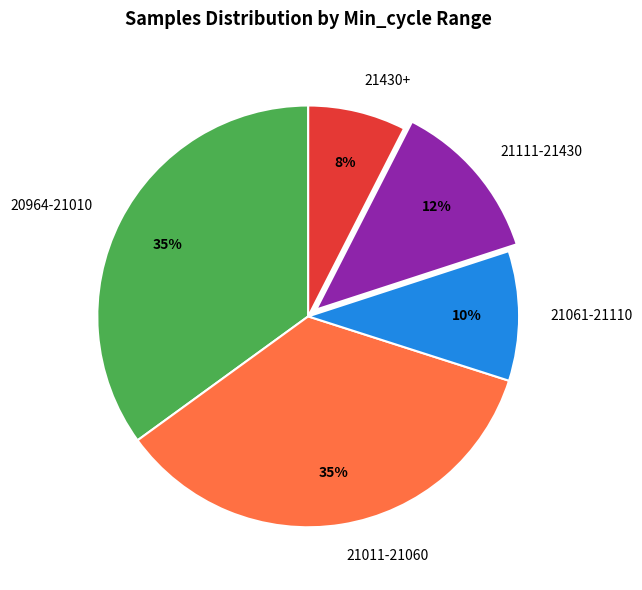

Which has a higher value, 21011-21060 or 21061-21110?

21011-21060